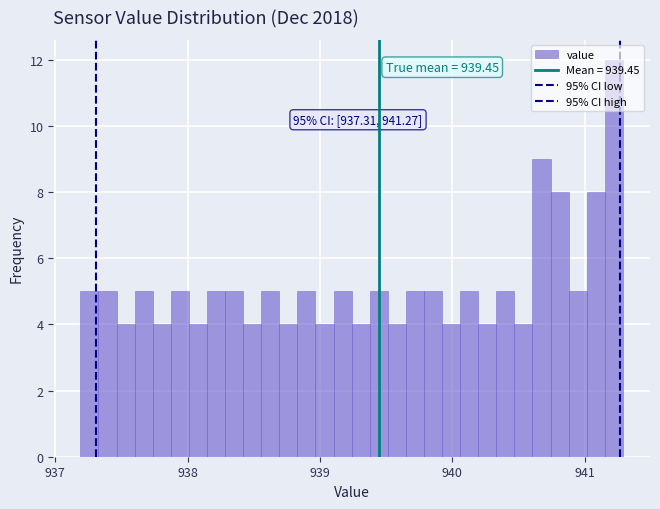

Read against the x-axis, roughly where is the centre of the tallest bar?

941.2